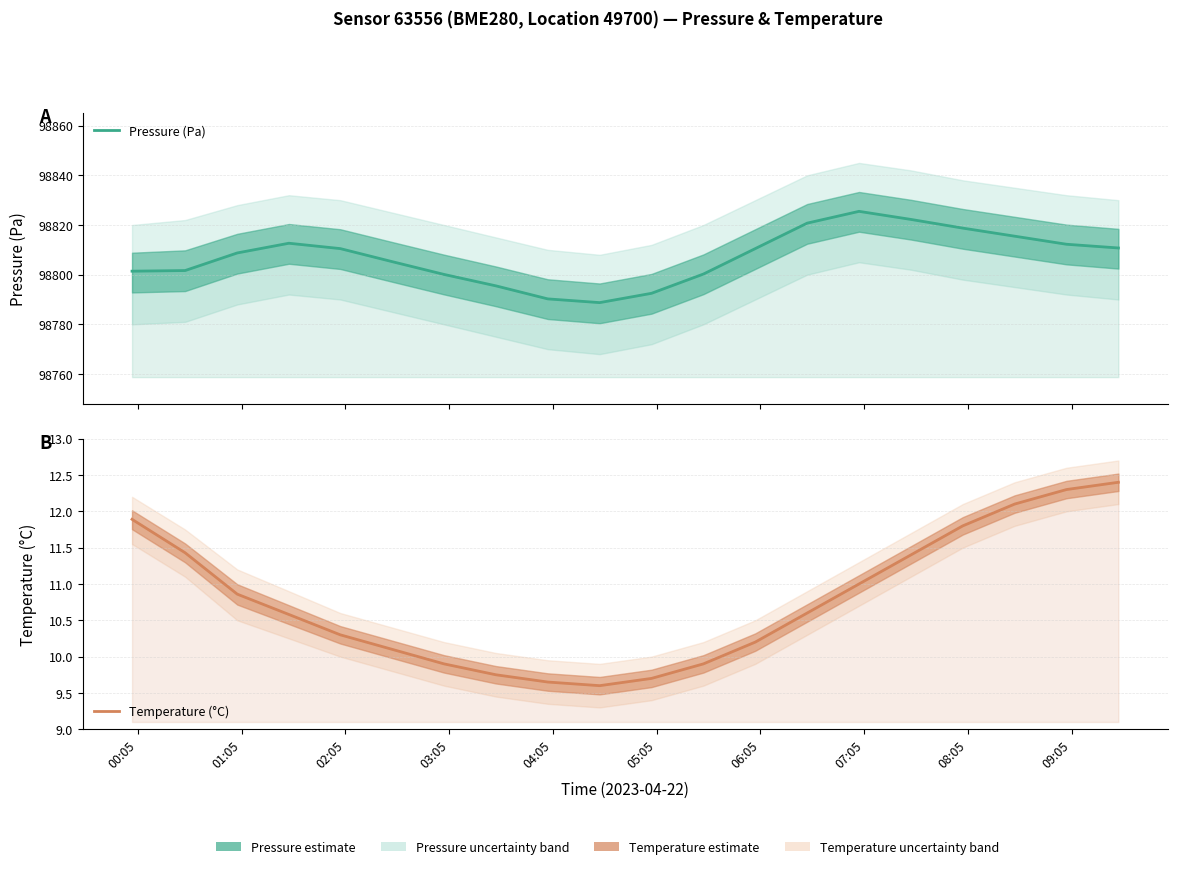

True or false: Temperature (°C) has a value of 5.0 at 13.

False